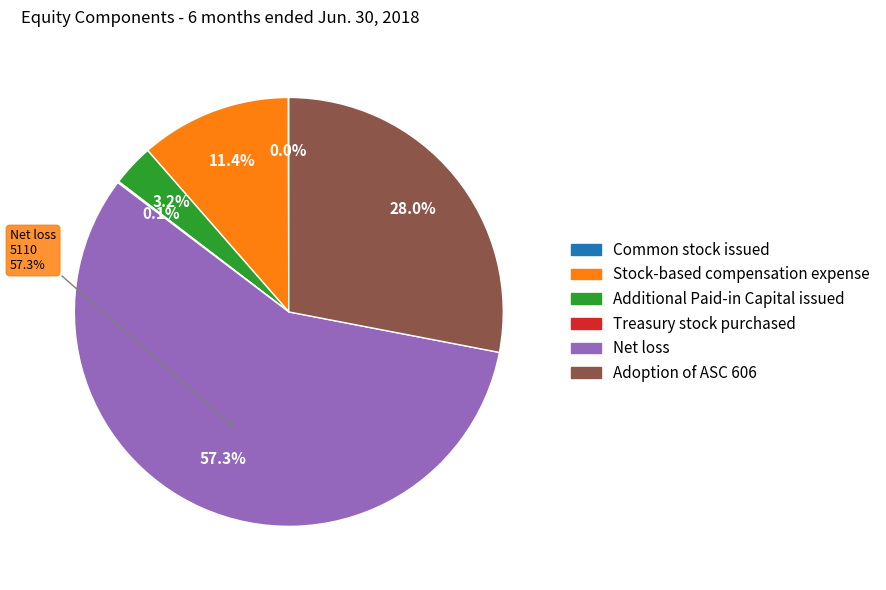

What is the ratio of the value at Additional Paid-in Capital issued to the value at Adoption of ASC 606?

0.1